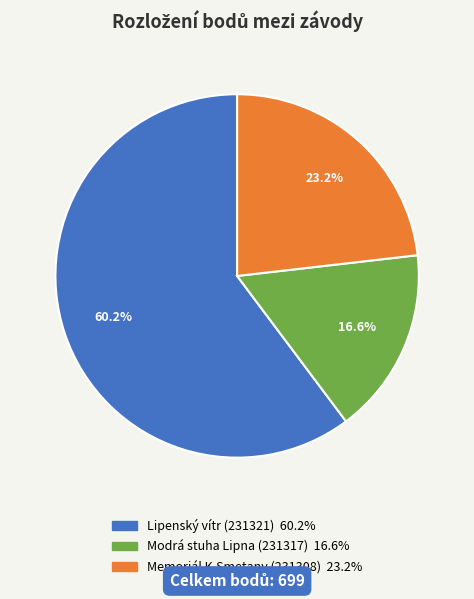

How many slices are in this pie chart?

3